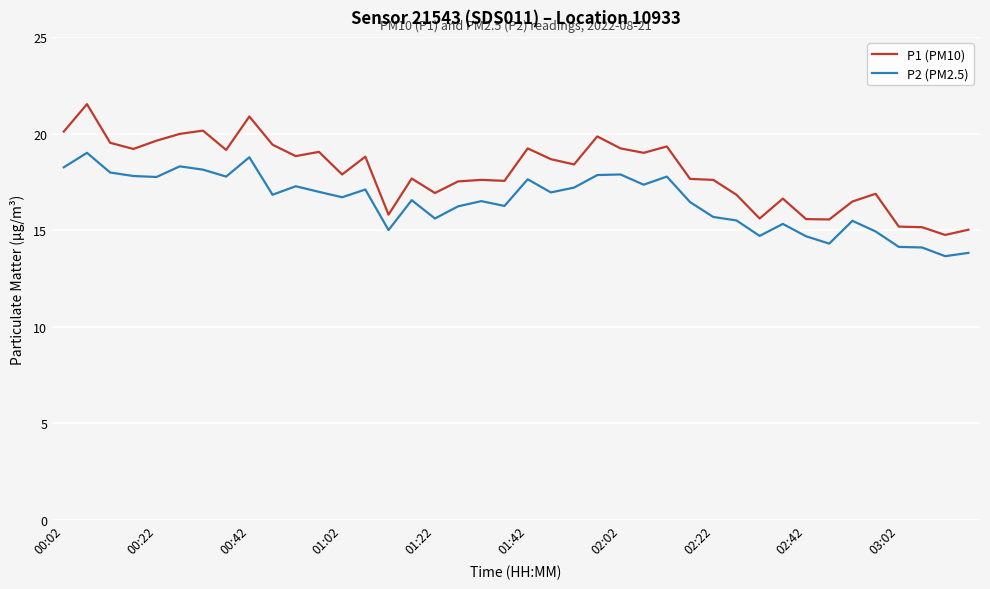

Which series has the largest total across all categories?

P1 (PM10)